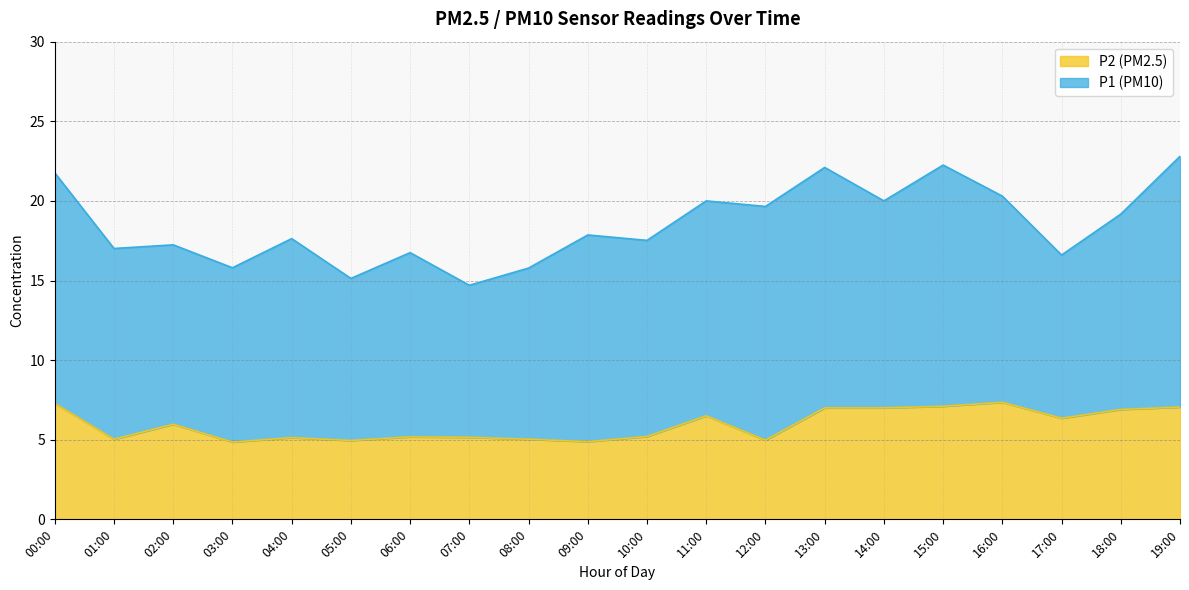

What position from the right is 05:00?

15